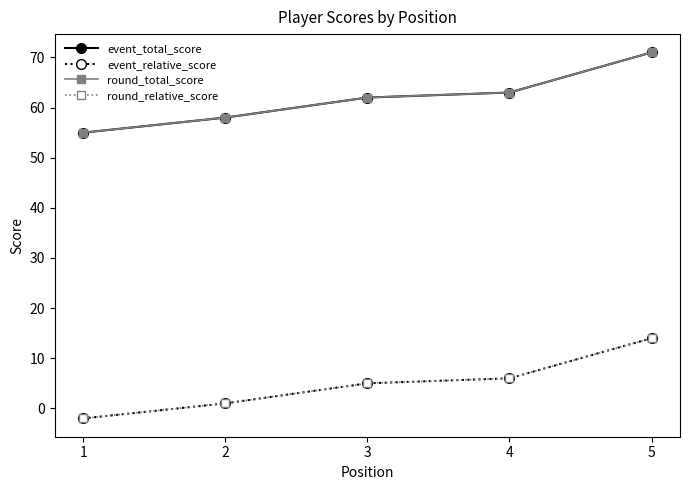

Reading left to right, extract all data points from this chart.

event_total_score: 55	58	62	63	71
event_relative_score: -2	1	5	6	14
round_total_score: 55	58	62	63	71
round_relative_score: -2	1	5	6	14